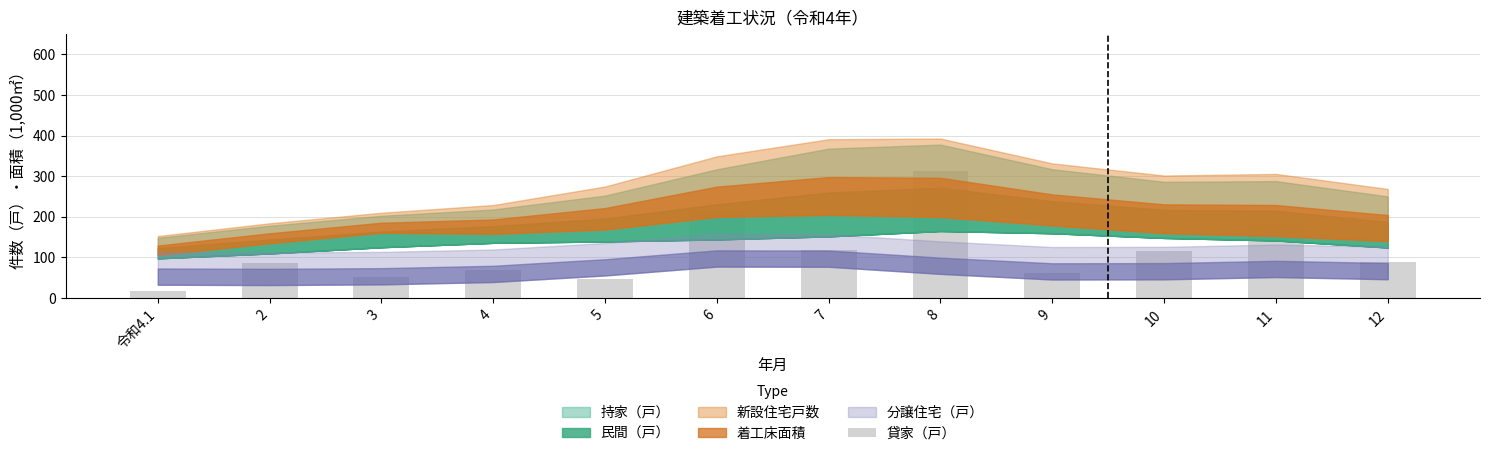

Are the bars grouped side by side (vs. stacked)?

No